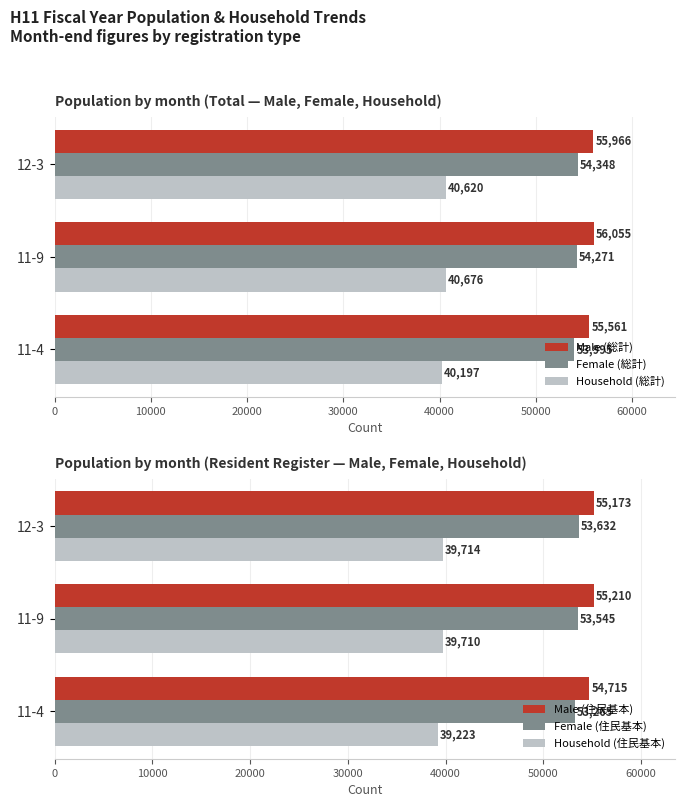

Is it true that Female (住民基本) equals 22707 at 11-9?

False